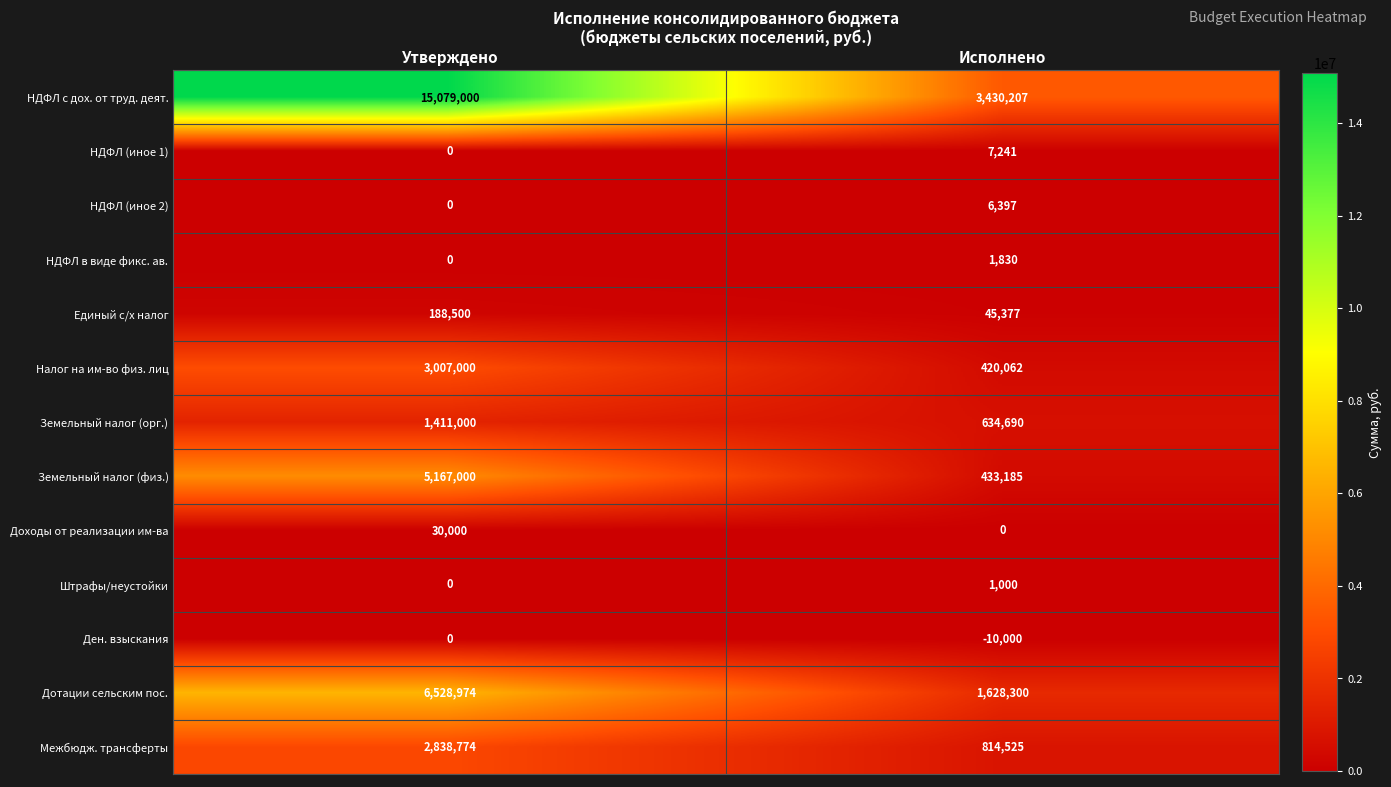

What is the approximate value of НДФЛ (иное 2) at Исполнено, to the nearest 50?

6400